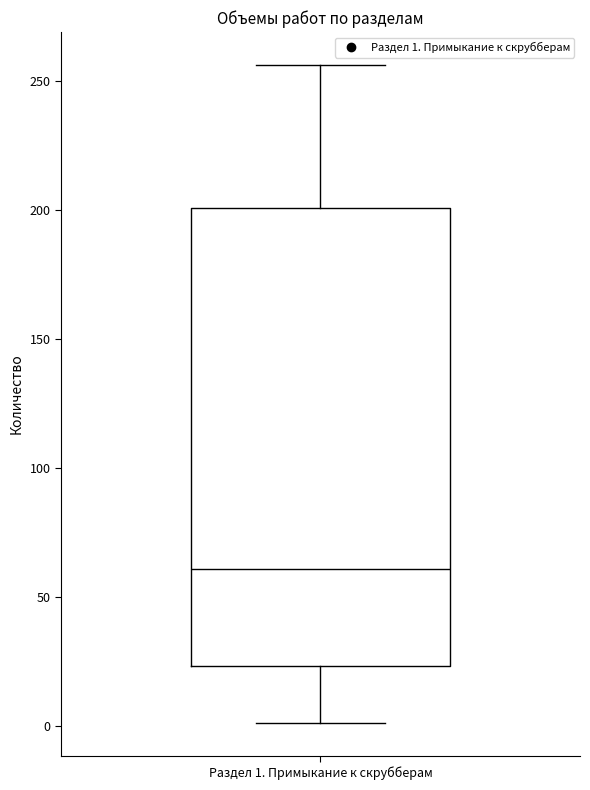

Where is the upper edge of the box for Раздел 1. Примыкание к скрубберам on the y-axis? The values are not printed on the chart, so give them approximately, as read against the axis.

200